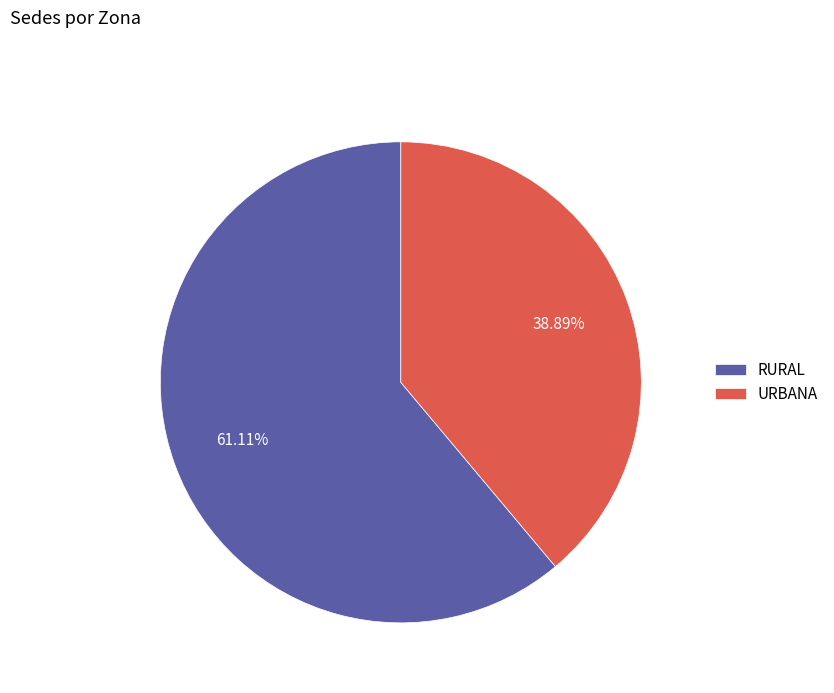

To the nearest percent, what is the difference between the URBANA and RURAL slice percentages?

22%